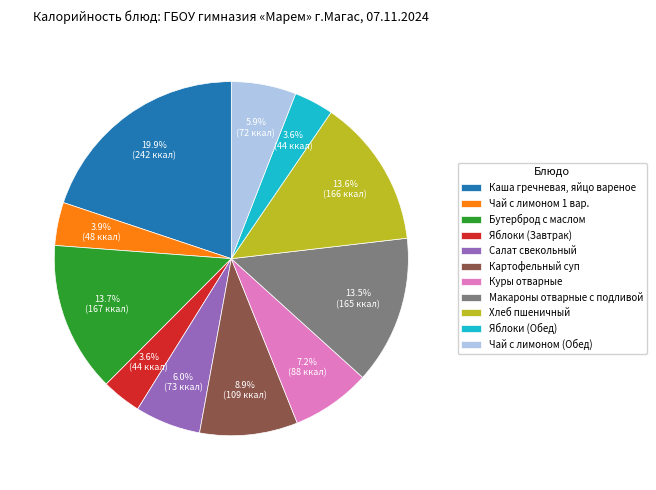

Which category has the biggest portion of the pie?

Каша гречневая, яйцо вареное